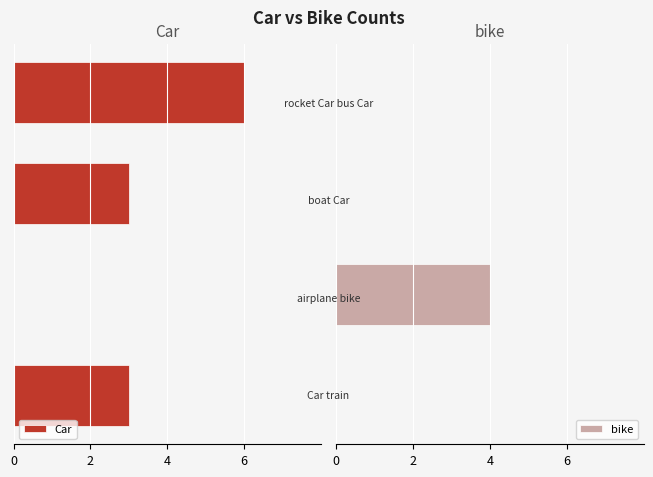

How many bike values are between 0 and 4?

4